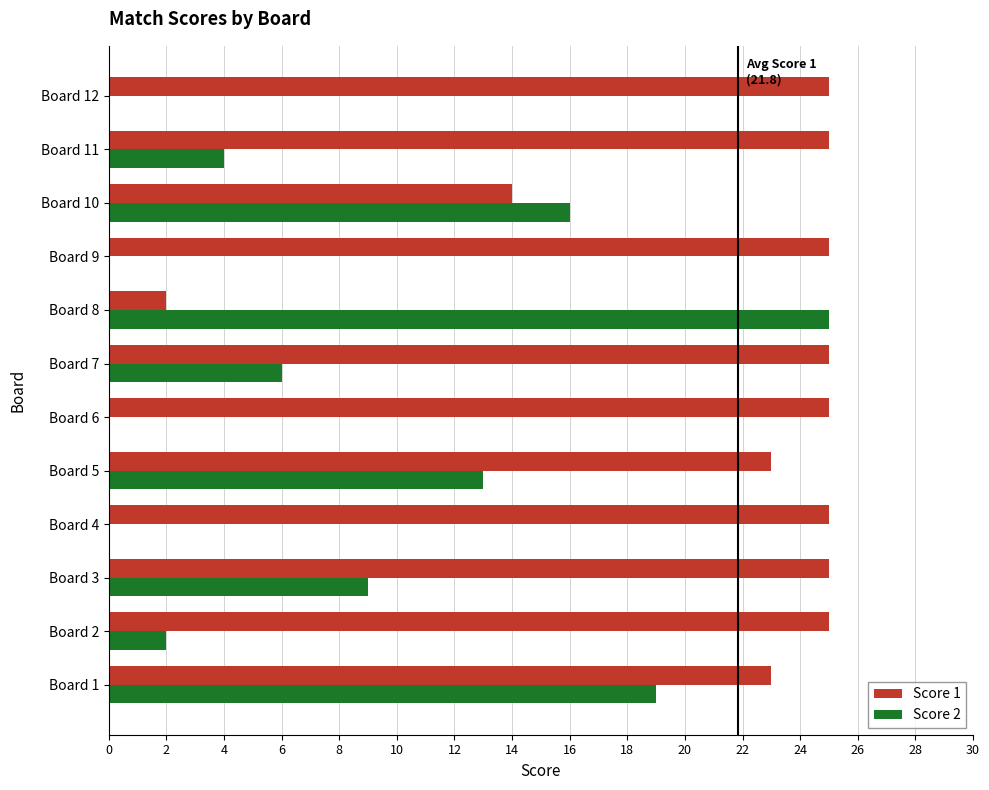

The Score 2 series shows 13 at Board 5. True or false?

True